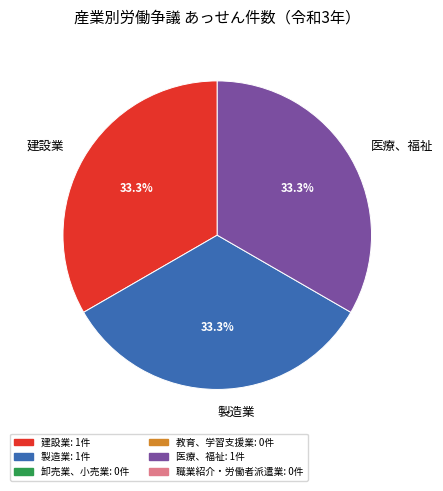

To the nearest percent, what portion does 医療、福祉 represent?

33%